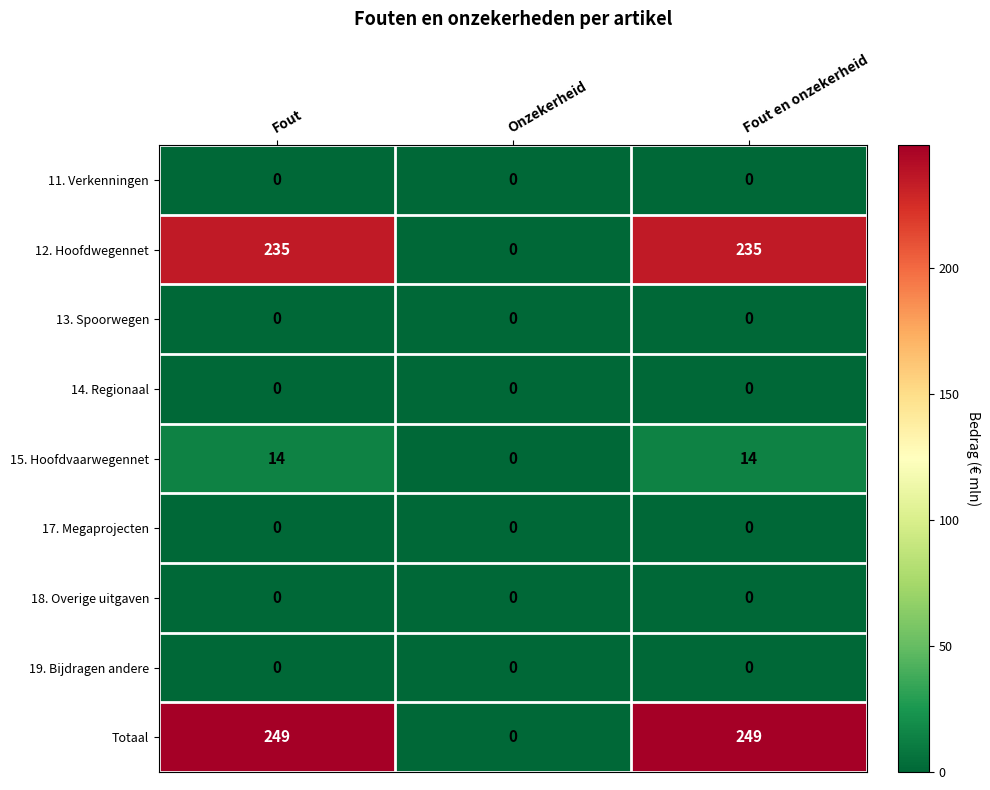

What is the sum of the 15. Hoofdvaarwegennet values at Fout and Fout en onzekerheid?

28